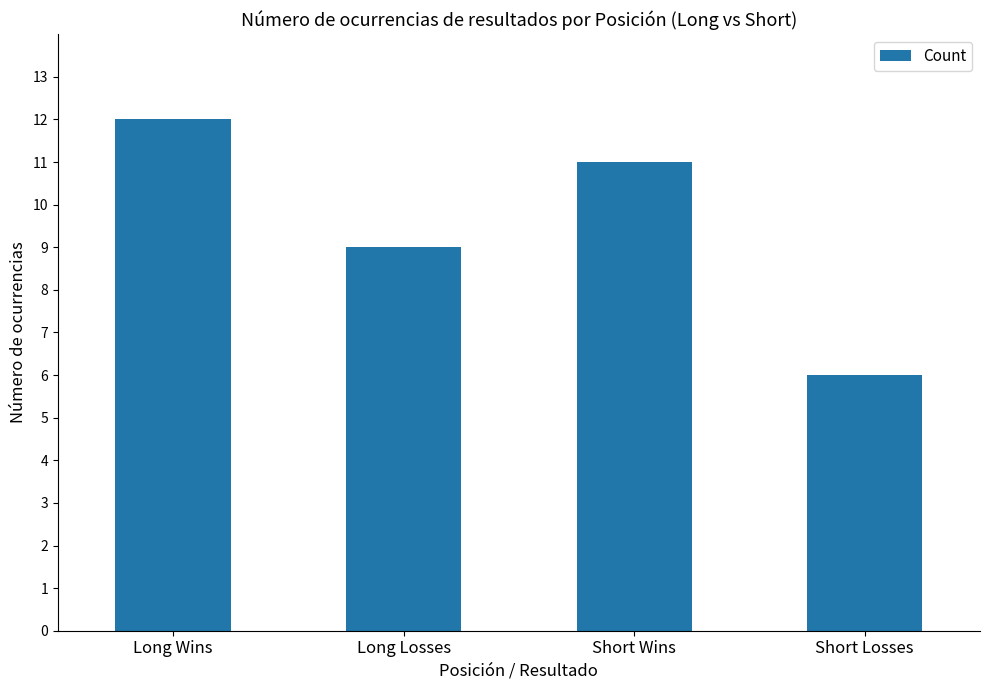

Reading left to right, extract all data points from this chart.

12	9	11	6